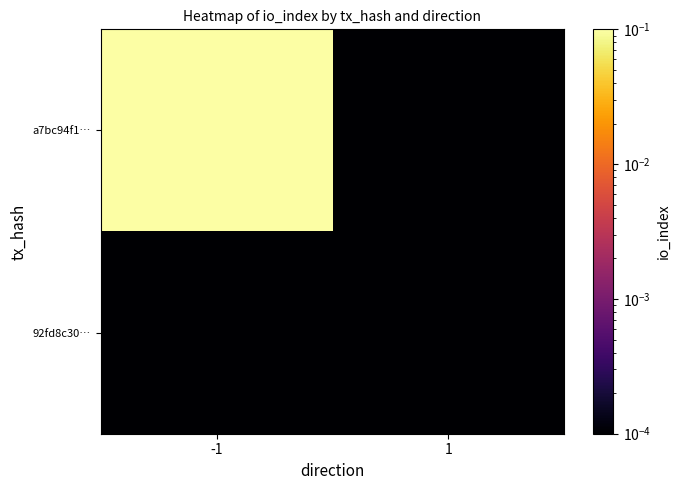

Rank the series at 1 from lowest to highest value.

a7bc94f1…, 92fd8c30…